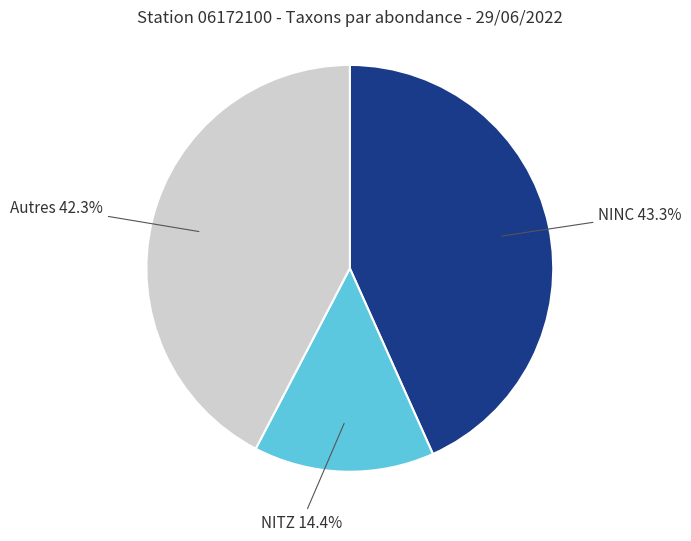

Does Autres account for over 50% of the chart?

No